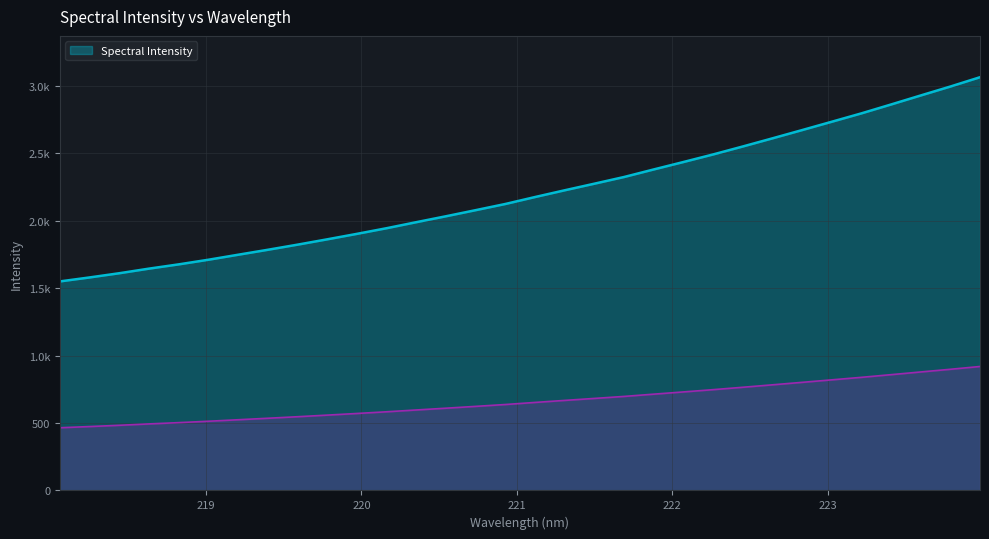

What is the value of the 9th point from the left?

546.9